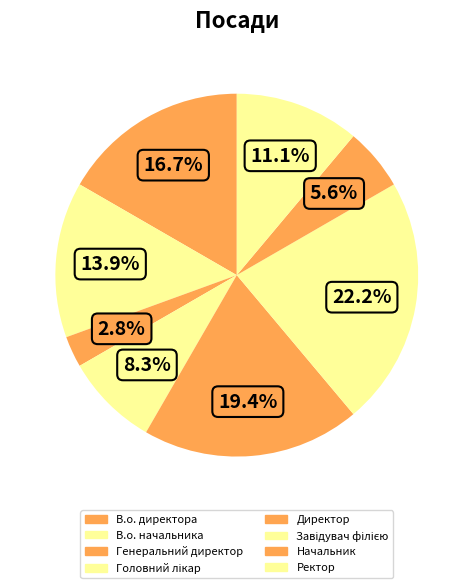

The В.о. директора slice represents 31% of the pie. True or false?

False